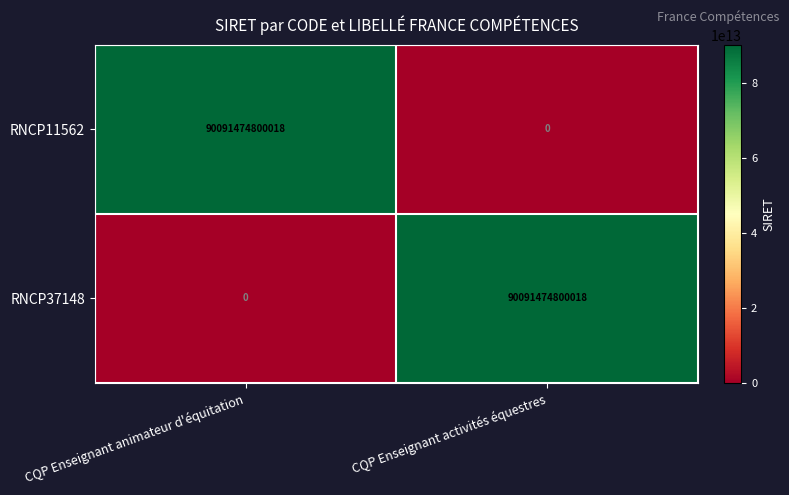

What is the spread (max minus min) of values at CQP Enseignant animateur d'équitation?

90091474800018